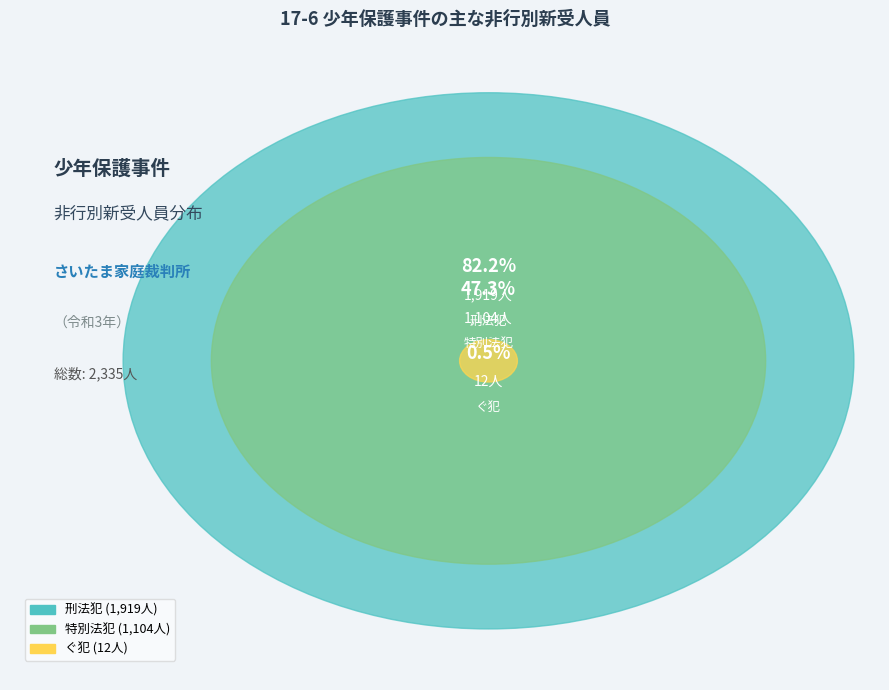

Is it true that 刑法犯 is 51% of the pie?

False